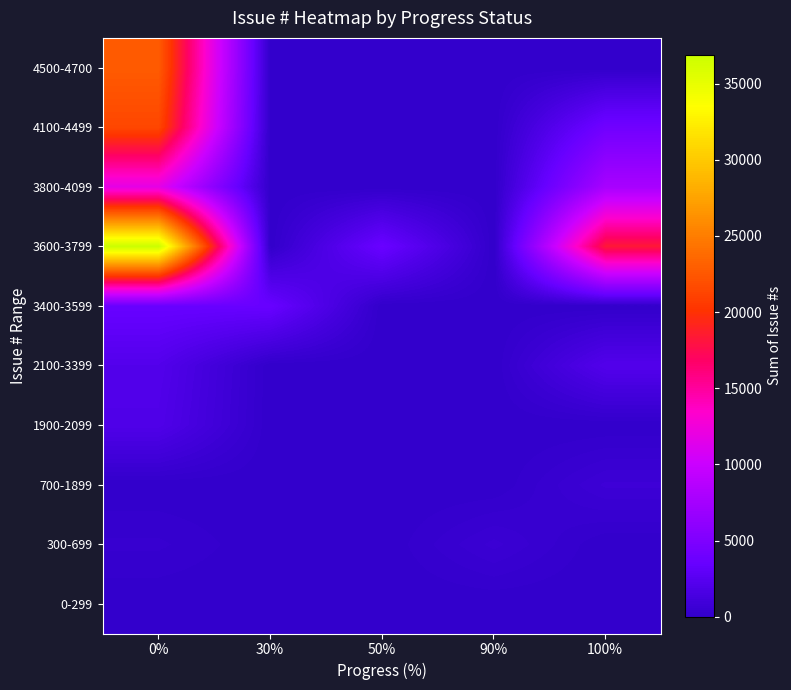

How many distinct data groups are displayed?

10